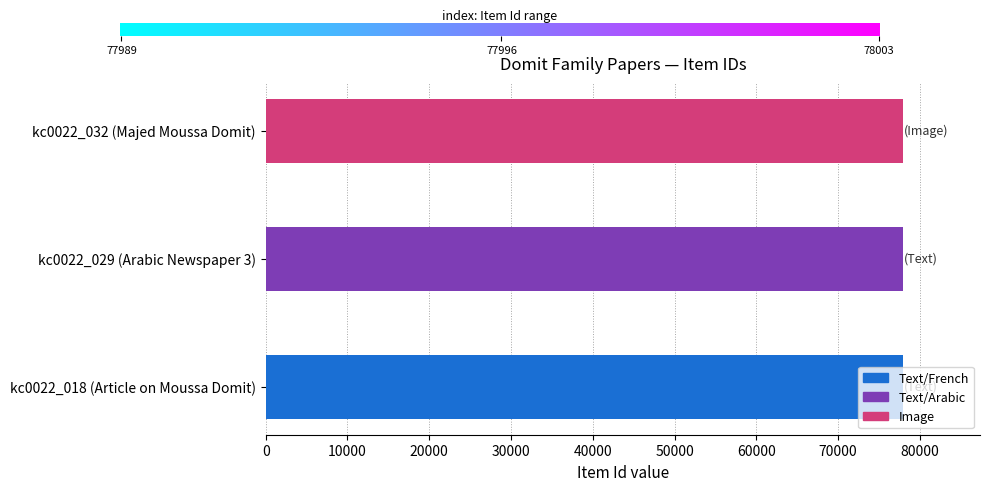

The value at kc0022_029 (Arabic Newspaper 3) is 108881. True or false?

False